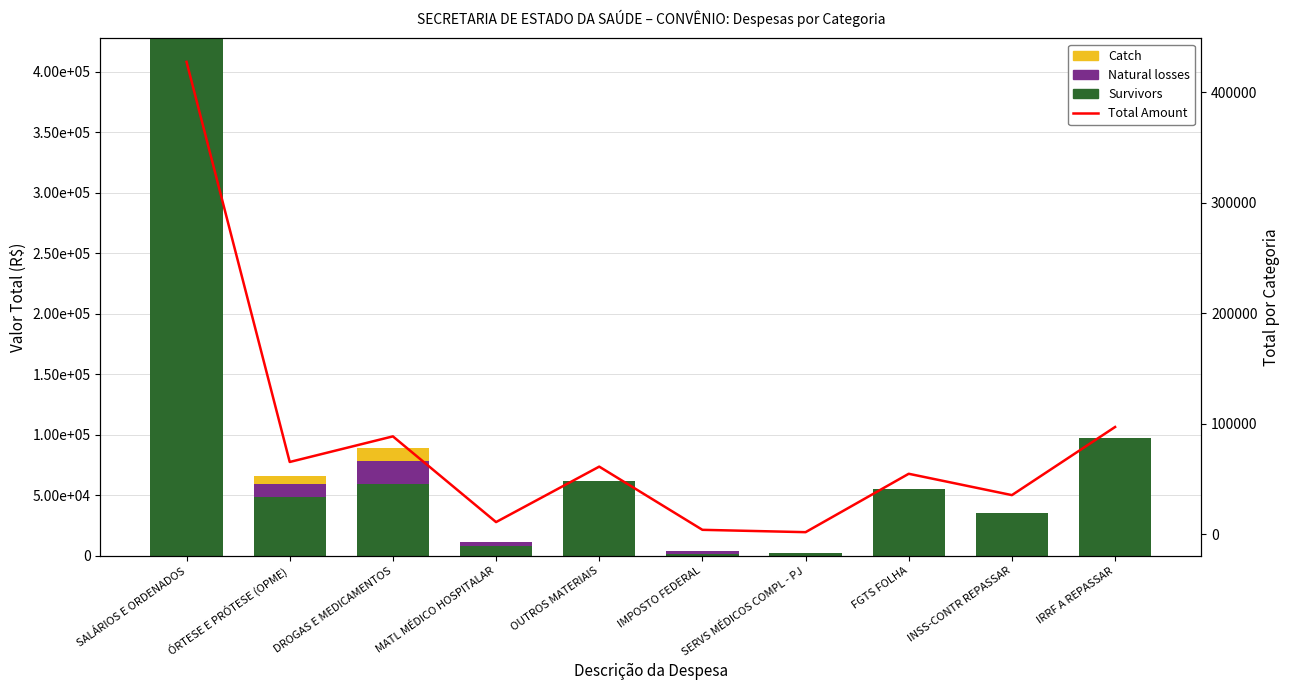

Is the value of Natural losses at IMPOSTO FEDERAL greater than the value of Survivors at IRRF A REPASSAR?

No